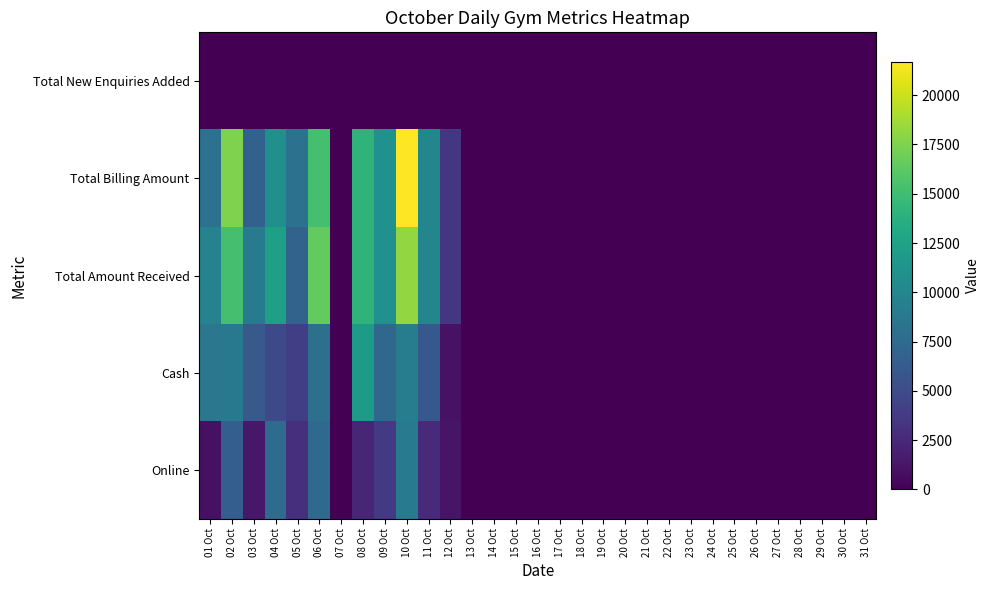

Which series has the widest spread of values?

Total Billing Amount